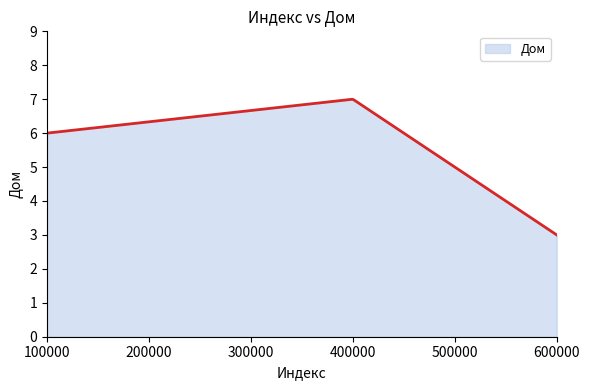

What is the smallest value displayed?

3.0